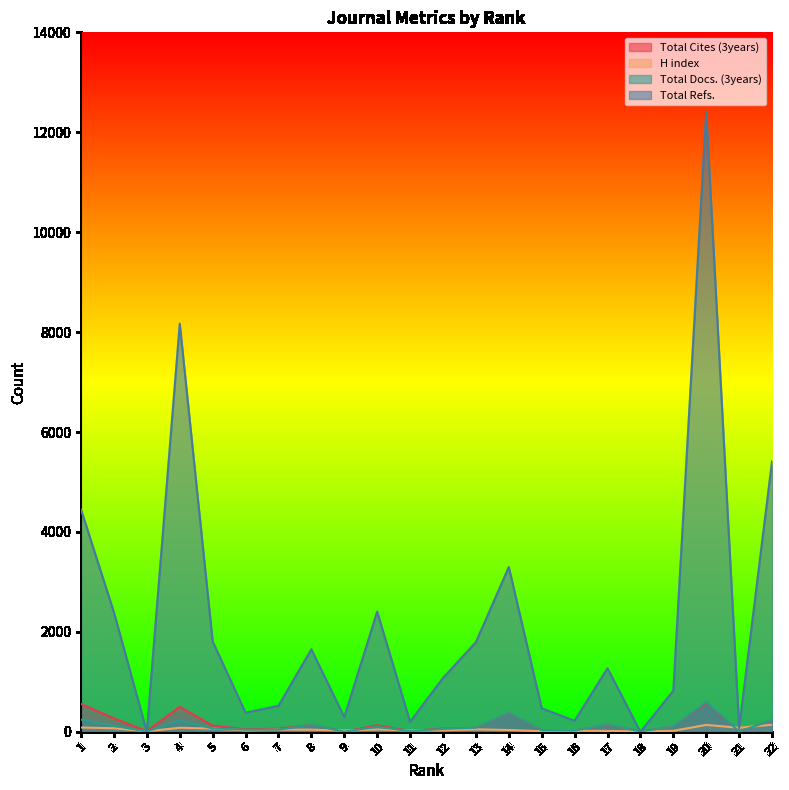

Reading right to left, extract all data points from this chart.

Total Cites (3years): 22=228	21=6	20=577	19=103	18=6	17=137	16=24	15=29	14=375	13=79	12=68	11=13	10=131	9=2	8=137	7=64	6=49	5=124	4=499	3=13	2=270	1=558
H index: 22=142	21=81	20=138	19=20	18=10	17=18	16=21	15=12	14=36	13=49	12=29	11=26	10=47	9=25	8=43	7=44	6=28	5=65	4=81	3=11	2=71	1=86
Total Docs. (3years): 22=230	21=6	20=595	19=103	18=6	17=139	16=26	15=29	14=382	13=82	12=58	11=13	10=102	9=2	8=137	7=45	6=42	5=68	4=229	3=5	2=121	1=243
Total Refs.: 22=5414	21=76	20=12414	19=823	18=0	17=1271	16=220	15=471	14=3297	13=1794	12=1077	11=200	10=2405	9=293	8=1651	7=522	6=382	5=1808	4=8168	3=0	2=2389	1=4449